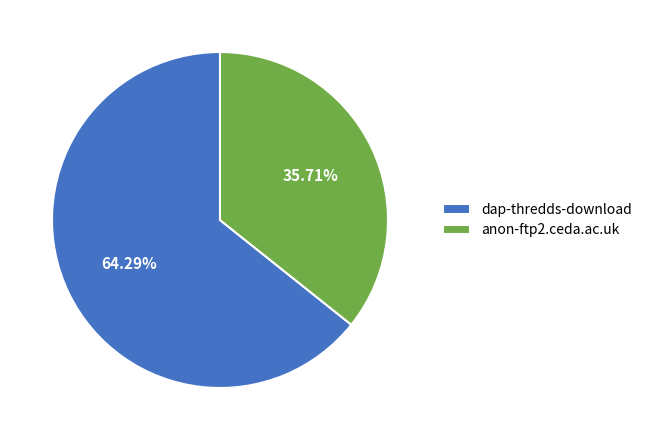

To the nearest percent, what percentage of the pie is dap-thredds-download?

64%